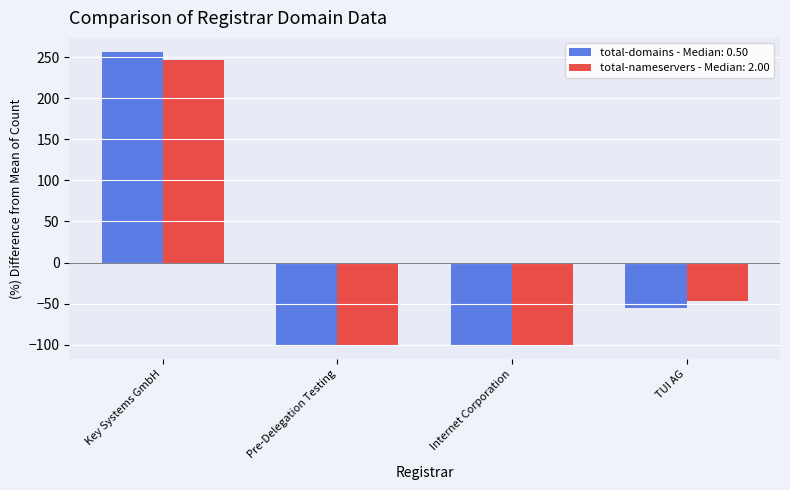

At which label is total-domains - Median: 0.50 closest to 77?

TUI AG